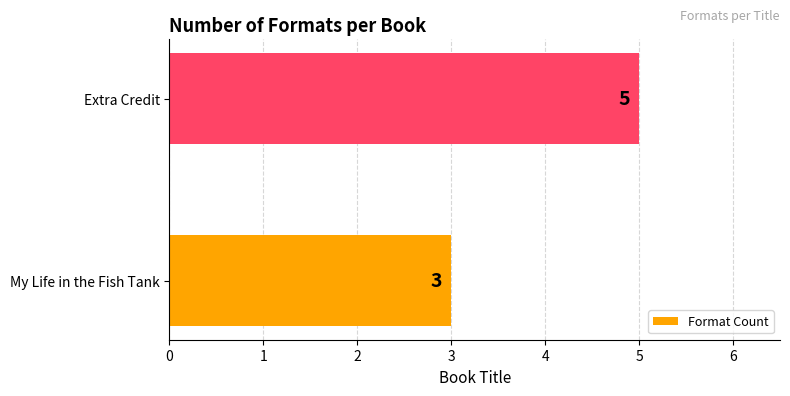

Are the bars horizontal?

Yes